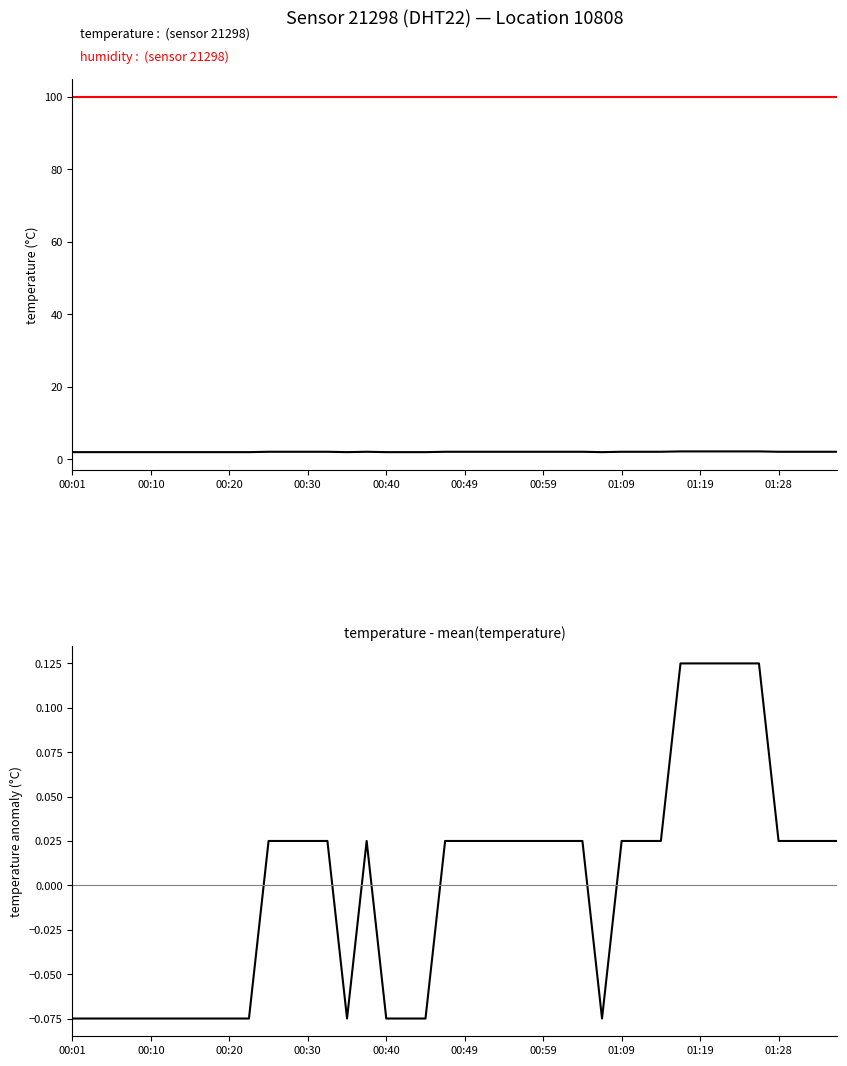

True or false: humidity (scaled) has more than 0 points higher than both neighbors.

False